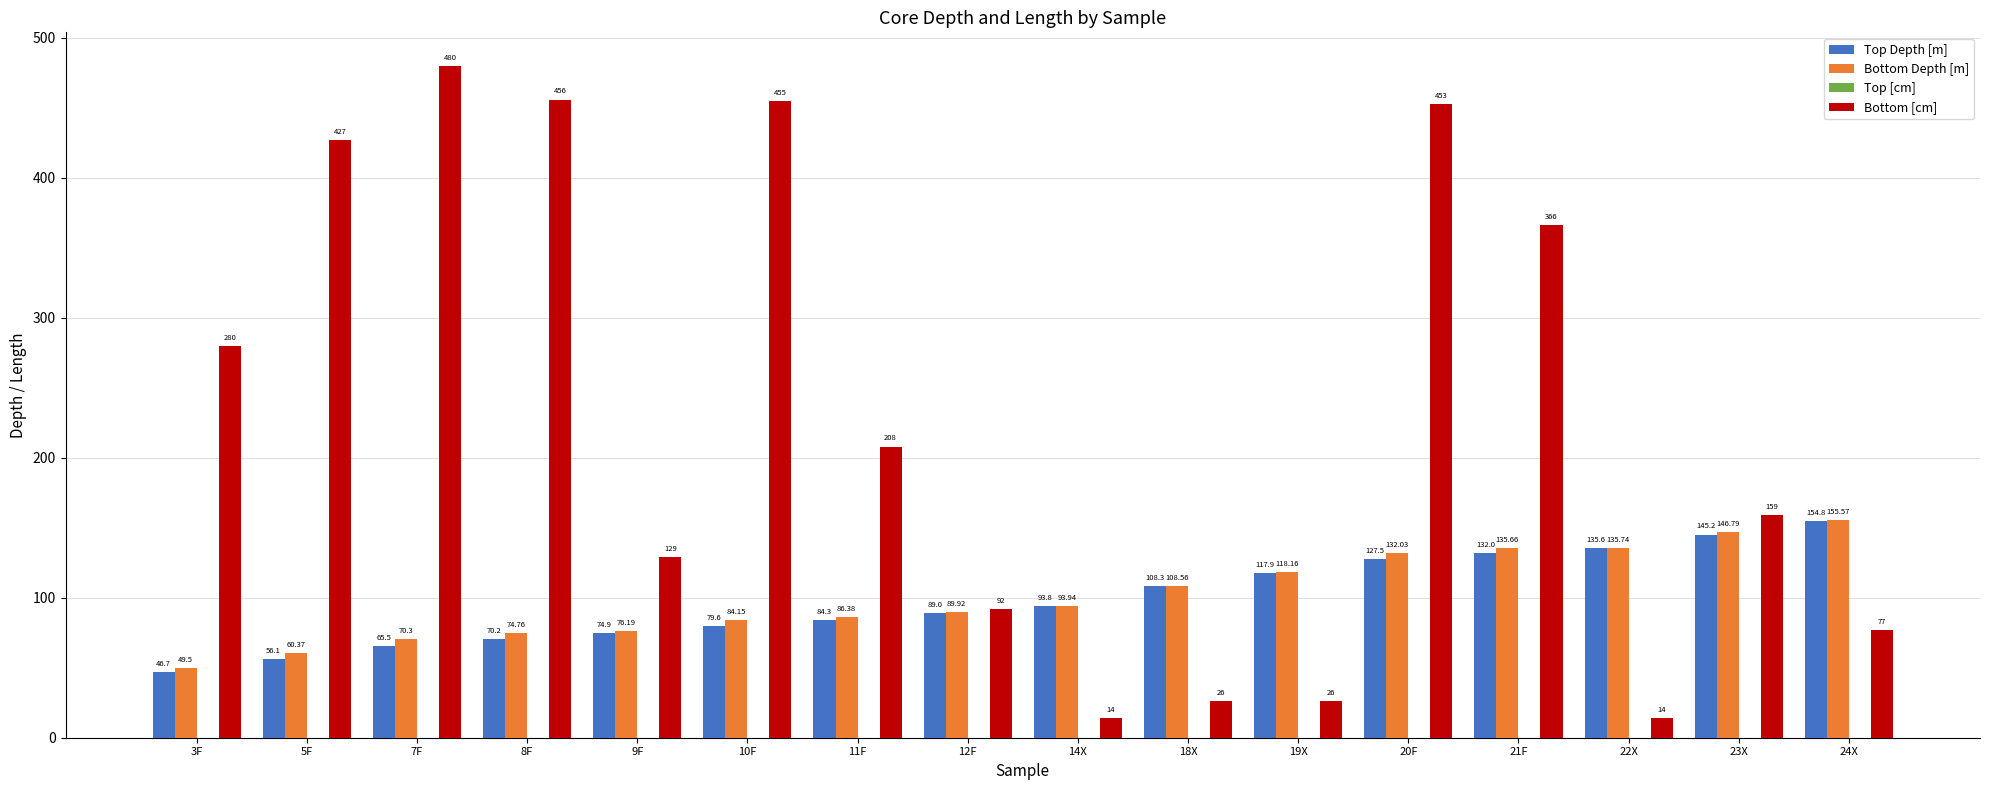

How many series are shown in this chart?

3